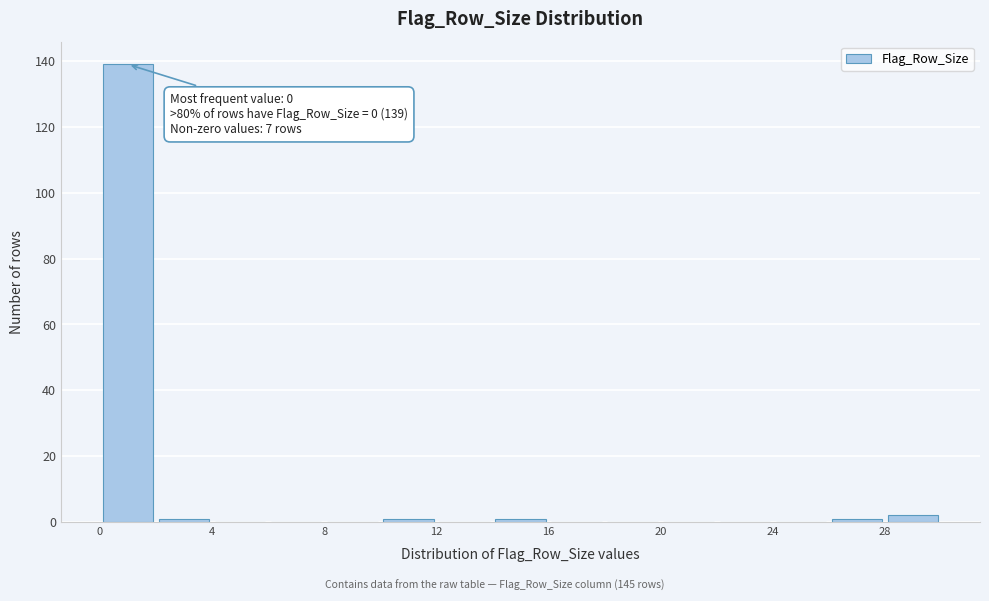

Over which range of the x-axis is the bar tallest?

0 to 2